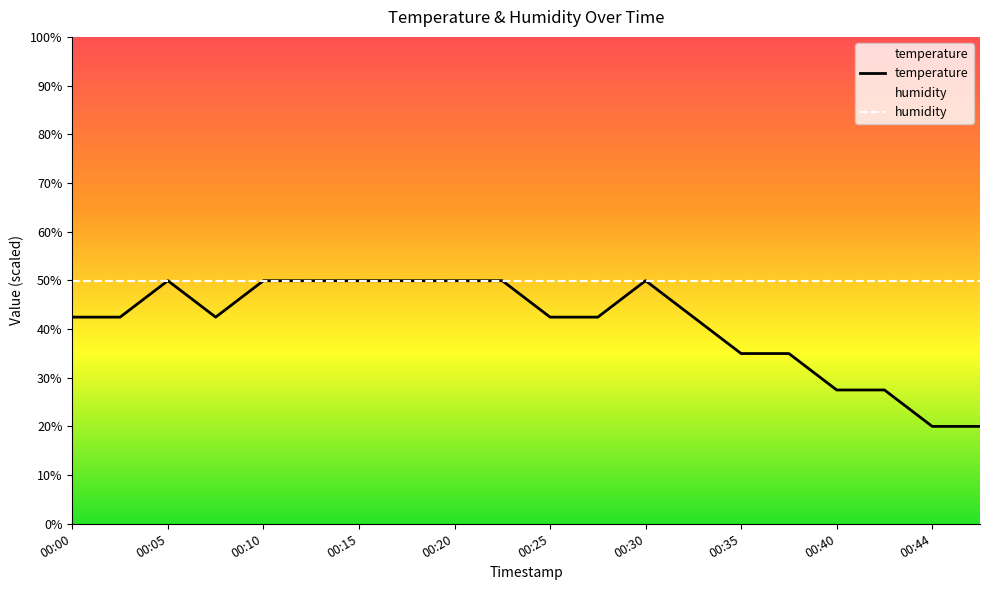

Approximately how many times larger is the value at 00:44 compared to 00:03?

0.5